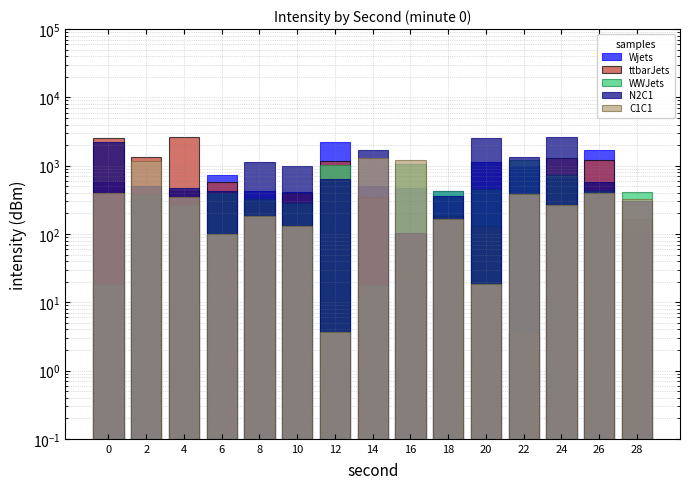

What is the value of the Wjets bar at the 11th from the left?

1129.8